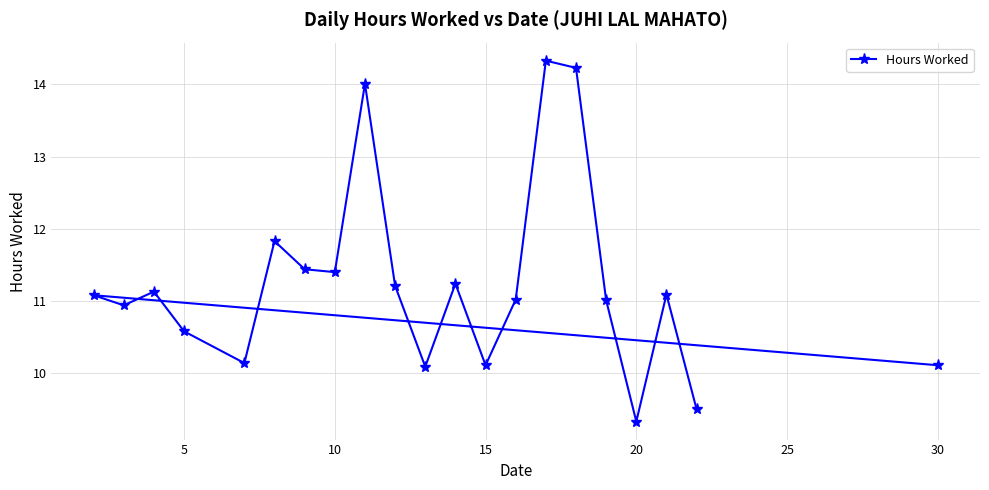

What is the average value?

11.2